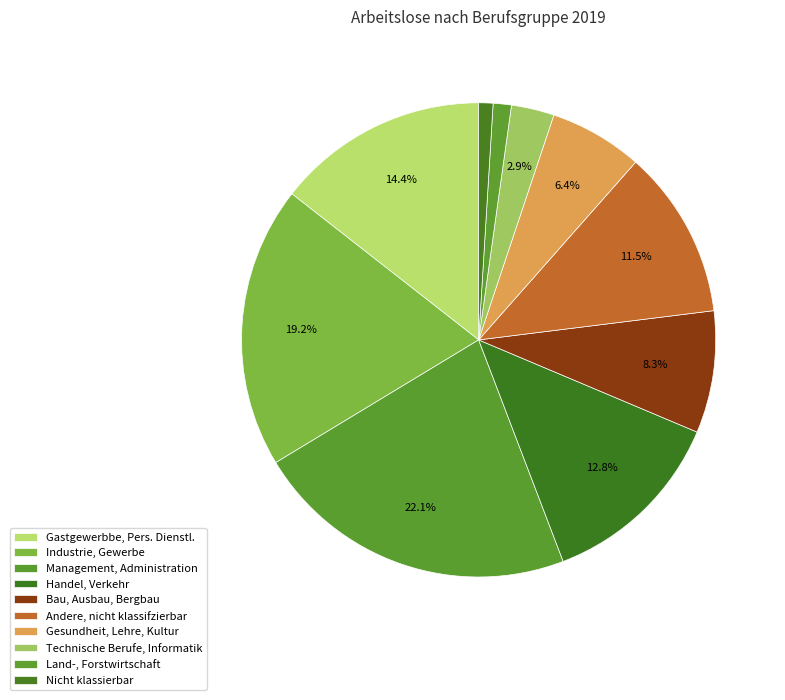

The Bau, Ausbau, Bergbau slice represents 8% of the pie. True or false?

True